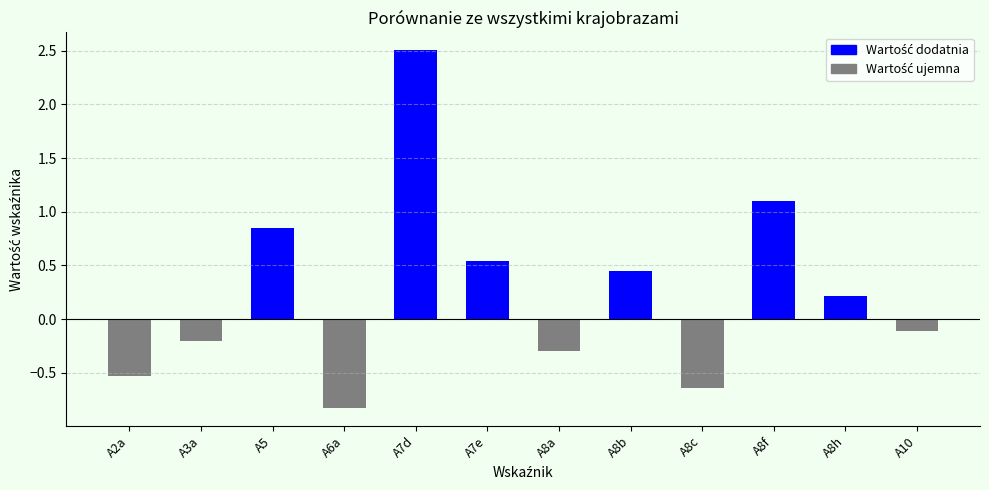

At which label is the value closest to 0?

A10